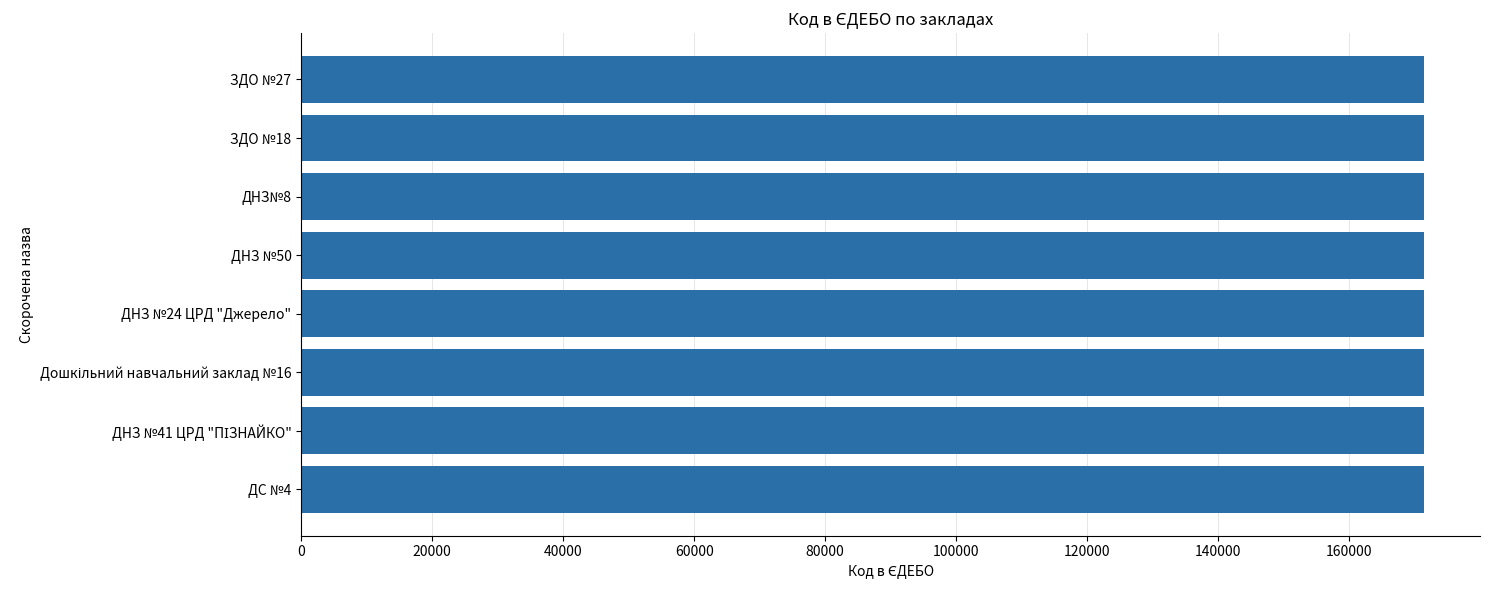

What is the ratio of the value at ЗДО №27 to the value at ЗДО №18?

1.0